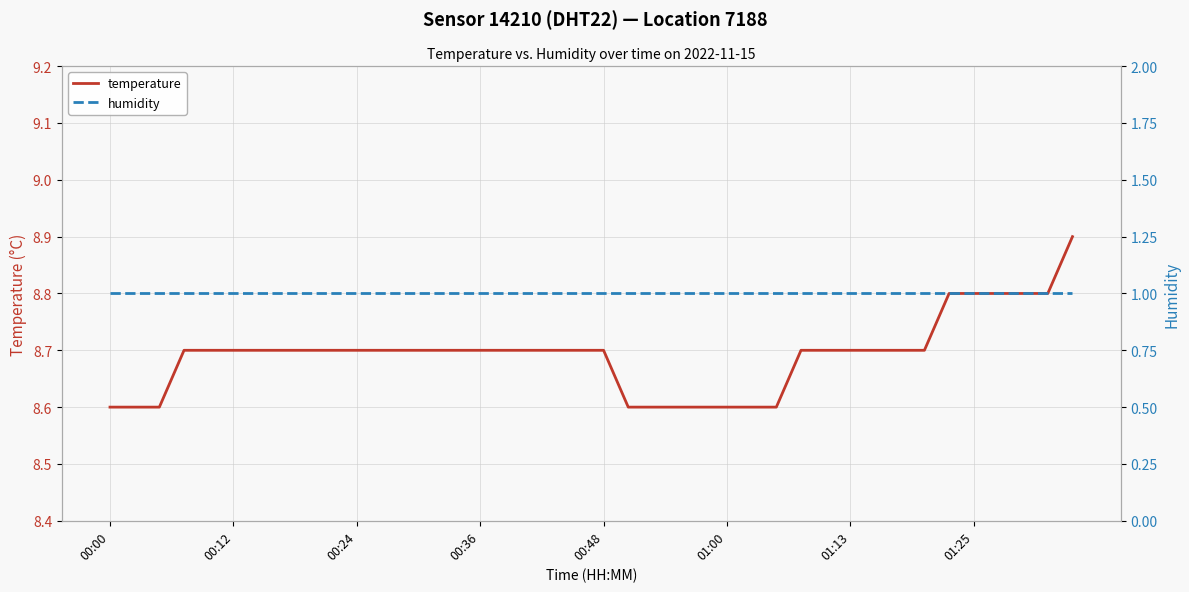

True or false: temperature has a value of 12.9 at 31.

False